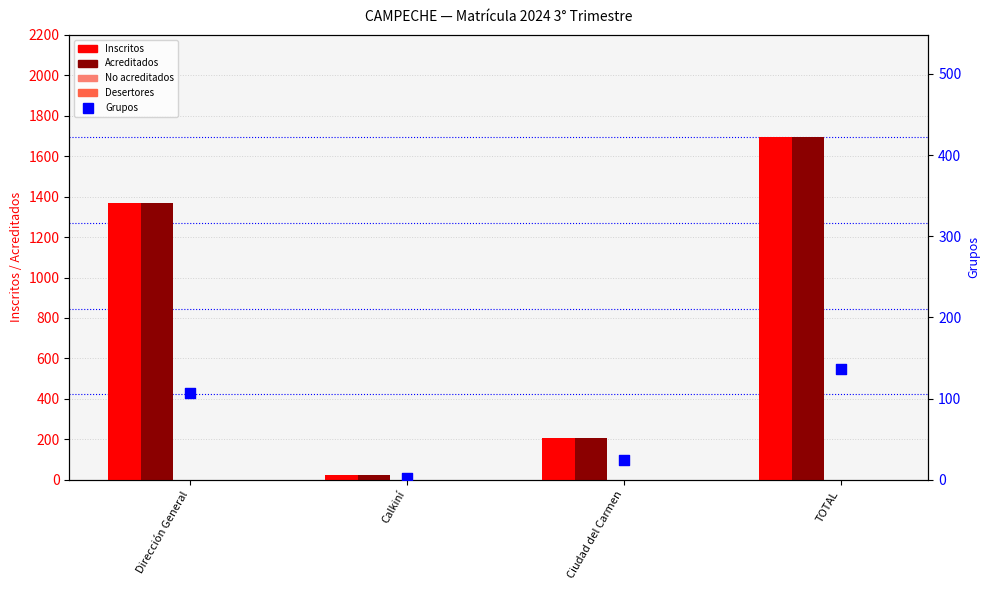

What are all the series names shown in the legend?

Inscritos, Acreditados, No acreditados, Desertores, Grupos